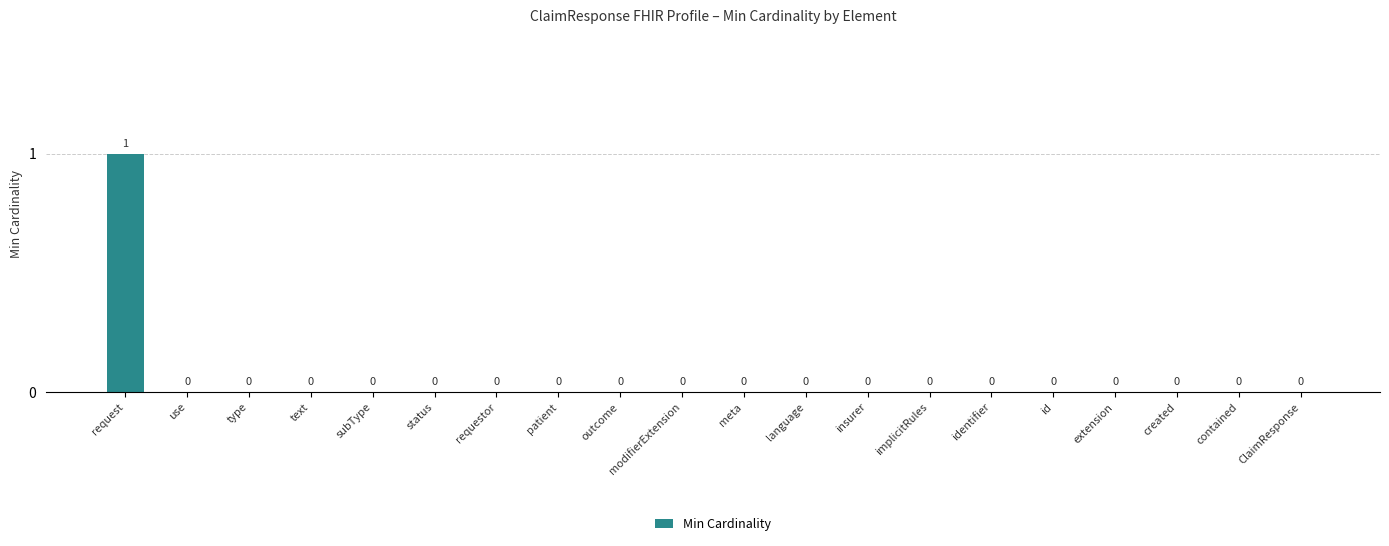

The chart shows a value of 1 at request. True or false?

True